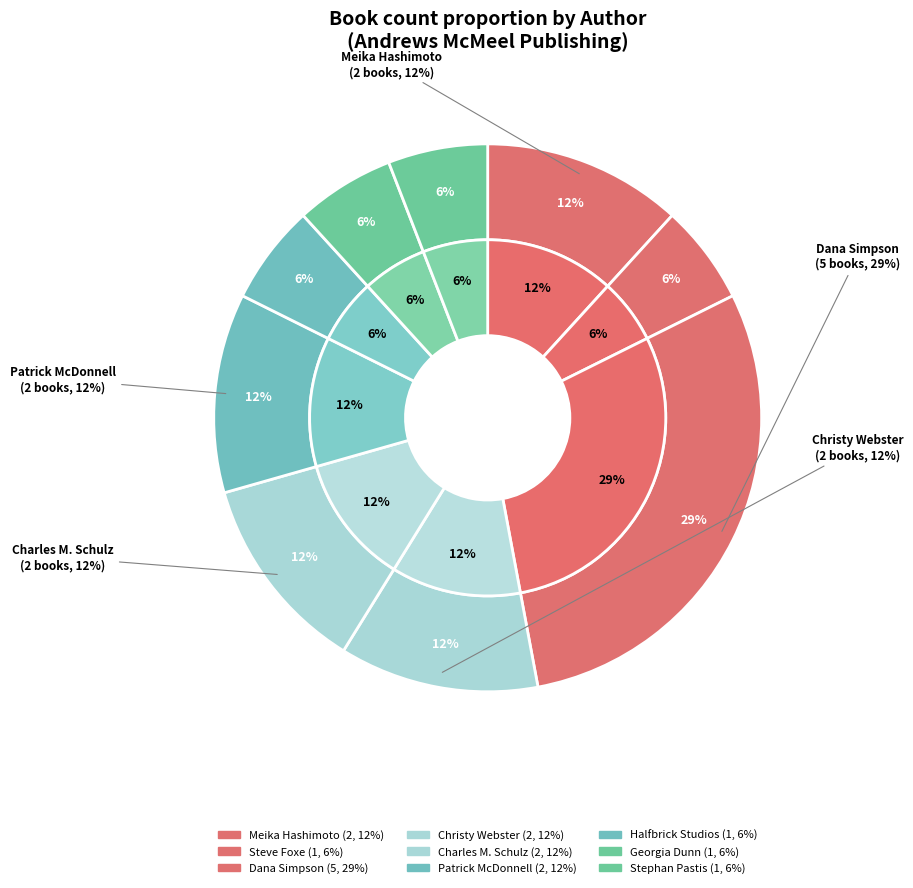

To the nearest percent, what is the combined percentage of Steve Foxe and Christy Webster?

18%